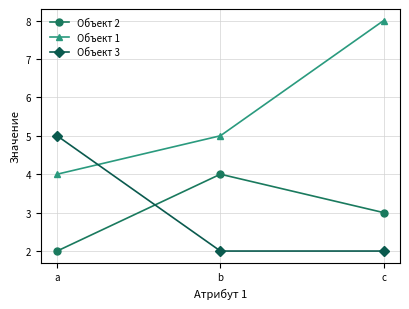

Reading left to right, list all the values displayed in this chart.

Объект 2: 2	4	3
Объект 1: 4	5	8
Объект 3: 5	2	2